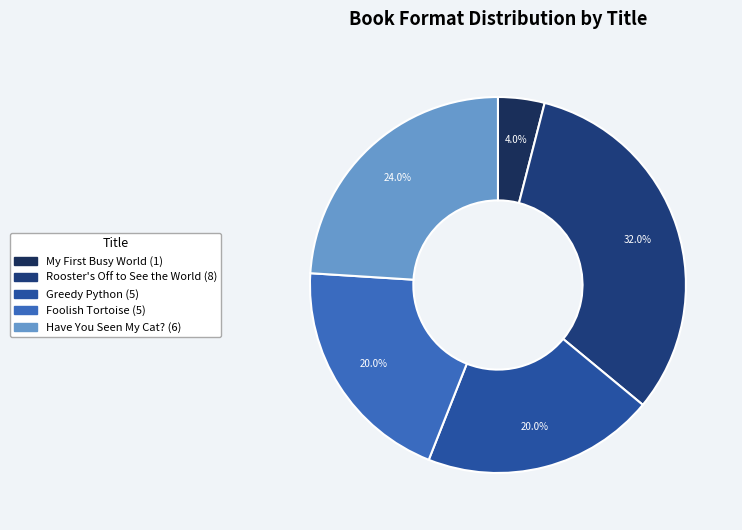

Which slice is the smallest?

My First Busy World